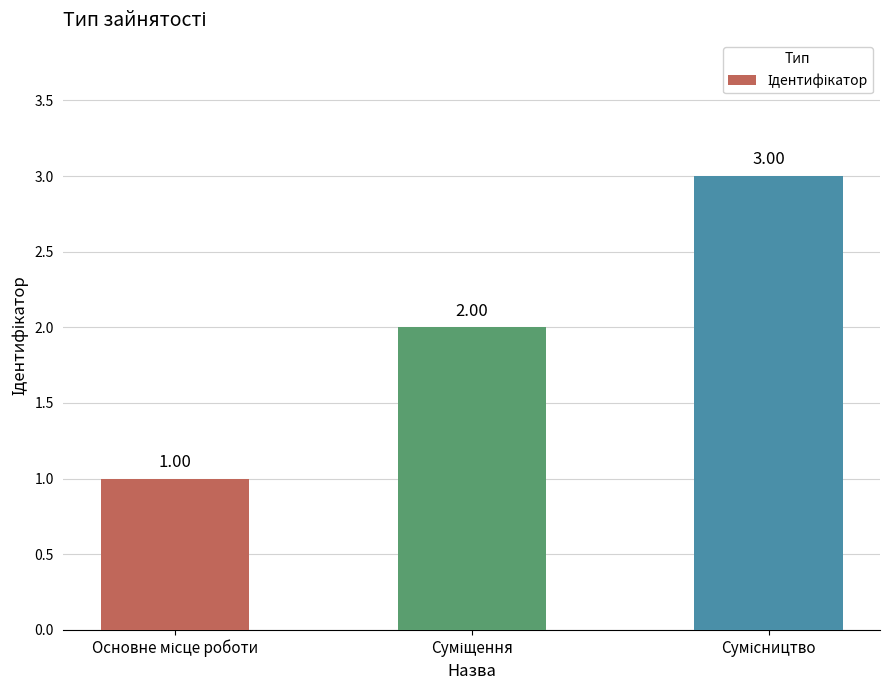

What is the sum of all values?

6